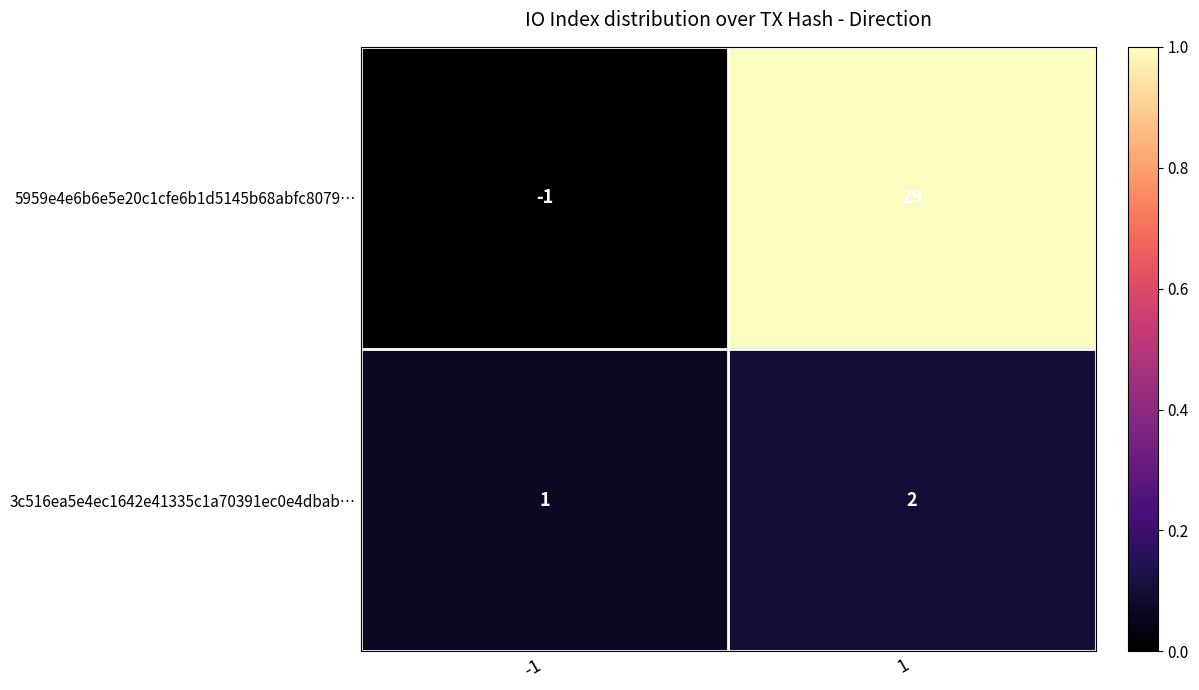

Is it true that 5959e4e6b6e5e20c1cfe6b1d5145b68abfc8079… equals 8 at 1?

False